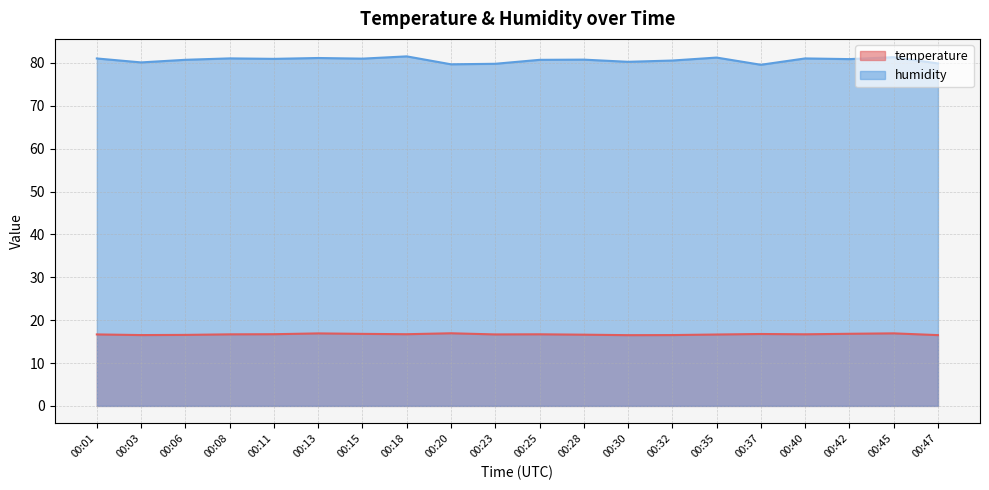

Which label corresponds to the largest value in the chart?

00:18